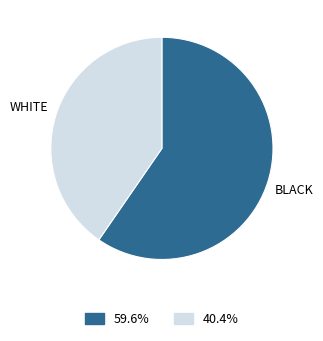

Count the number of slices in the pie.

2